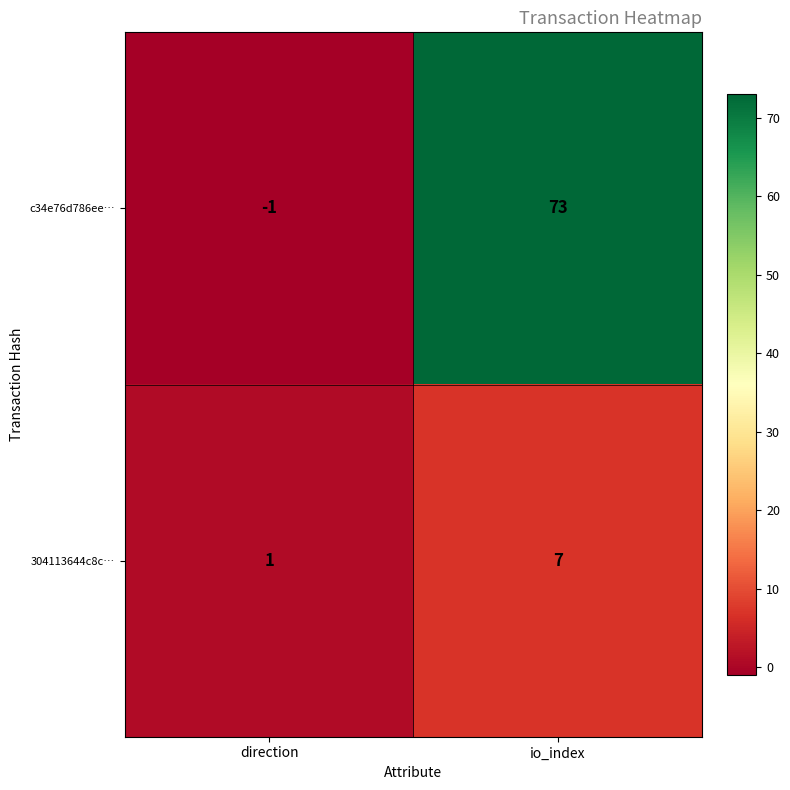

At which label is 304113644c8c… closest to 4?

direction